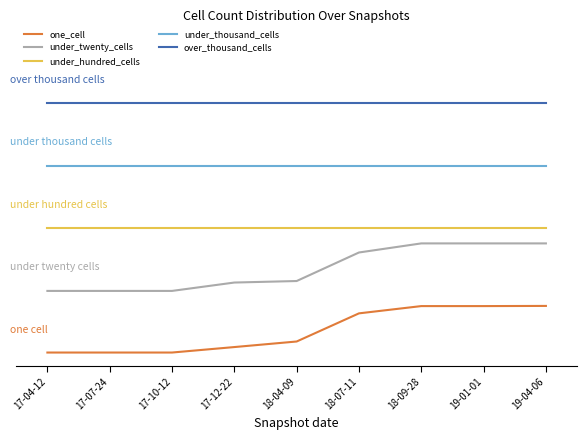

Reading left to right, transcribe all the data shown in this chart.

one_cell: 17-04-12=7.2	17-07-24=7.2	17-10-12=7.2	17-12-22=51.0	18-04-09=95.4	18-07-11=320.5	18-09-28=378.6	19-01-01=378.6	19-04-06=380.0
under_twenty_cells: 17-04-12=500.0	17-07-24=500.0	17-10-12=500.0	17-12-22=567.0	18-04-09=579.1	18-07-11=807.3	18-09-28=880.0	19-01-01=880.0	19-04-06=880.0
under_hundred_cells: 17-04-12=1000.0	17-07-24=1000.0	17-10-12=1000.0	17-12-22=1000.0	18-04-09=1000.0	18-07-11=1000.0	18-09-28=1000.0	19-01-01=1000.0	19-04-06=1000.0
under_thousand_cells: 17-04-12=1500.0	17-07-24=1500.0	17-10-12=1500.0	17-12-22=1500.0	18-04-09=1500.0	18-07-11=1500.0	18-09-28=1500.0	19-01-01=1500.0	19-04-06=1500.0
over_thousand_cells: 17-04-12=2000.0	17-07-24=2000.0	17-10-12=2000.0	17-12-22=2000.0	18-04-09=2000.0	18-07-11=2000.0	18-09-28=2000.0	19-01-01=2000.0	19-04-06=2000.0